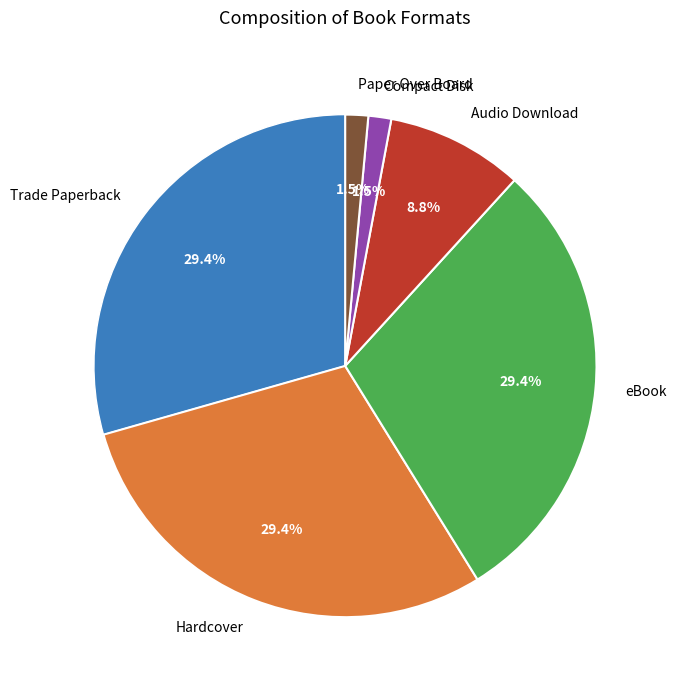

Is it true that Trade Paperback is 23% of the pie?

False